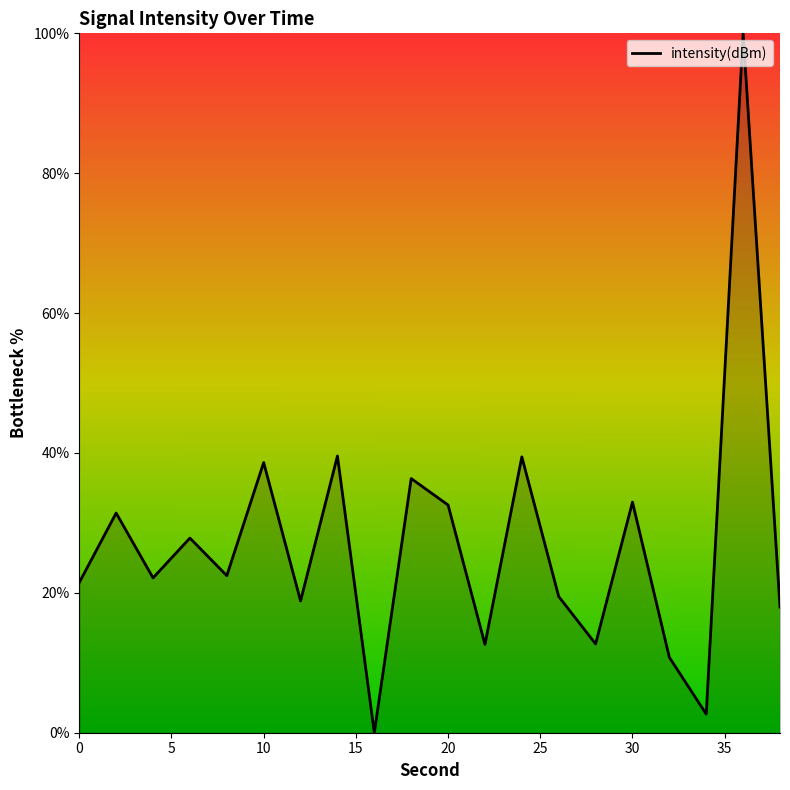

What is the difference between the maximum and minimum values?

100.0